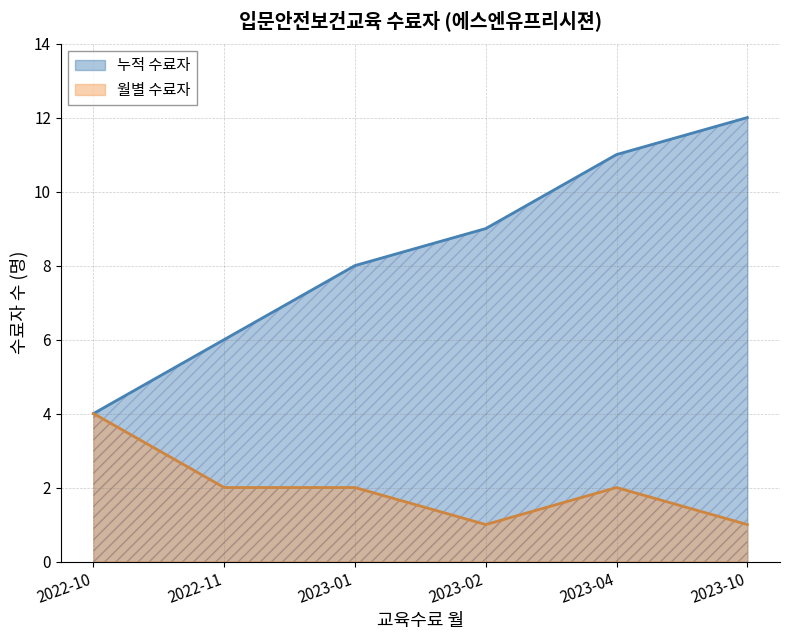

The value at 2023-04 is 3. True or false?

False